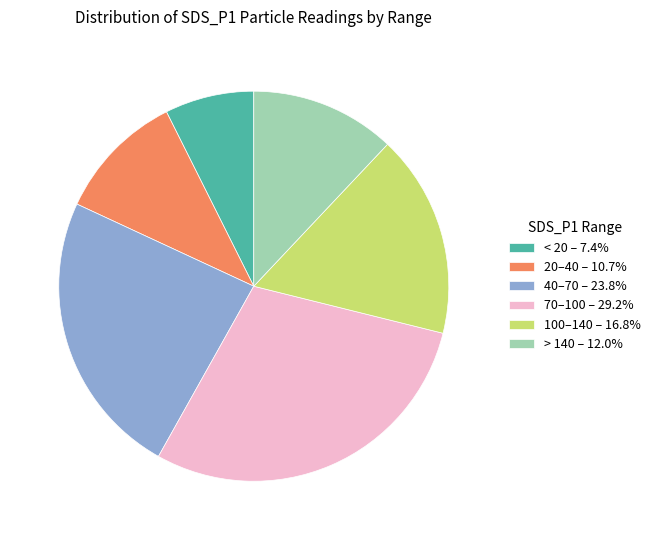

Count the number of slices in the pie.

6